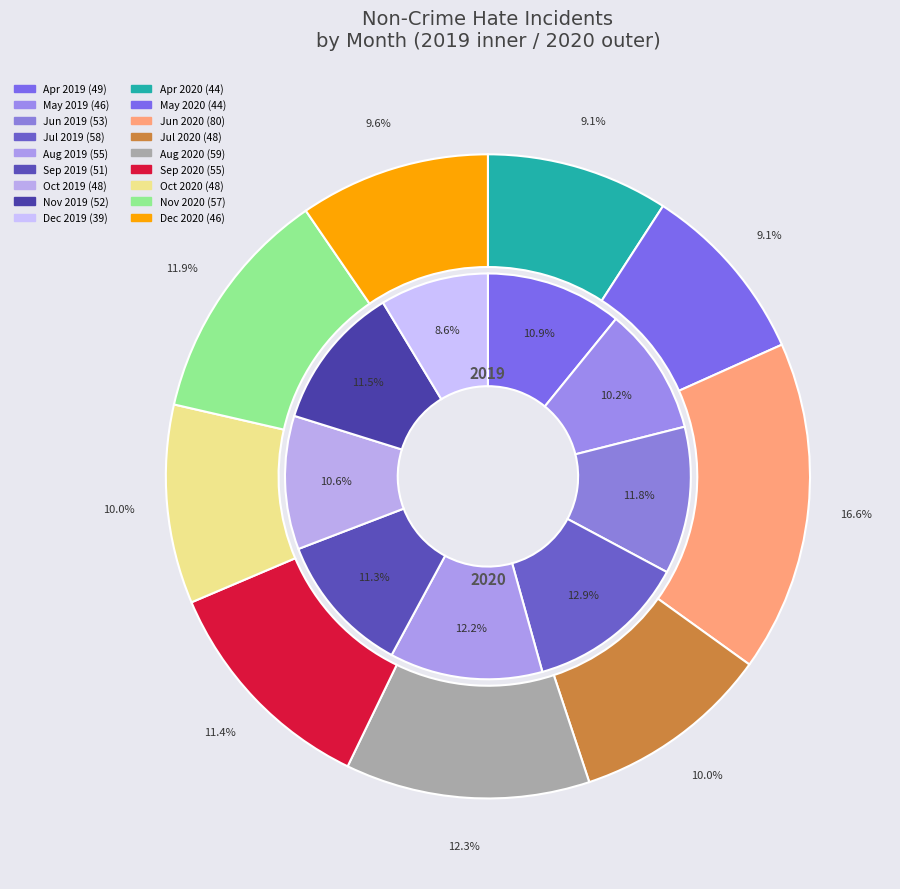

What percentage is NOT represented by Oct?

89.4%